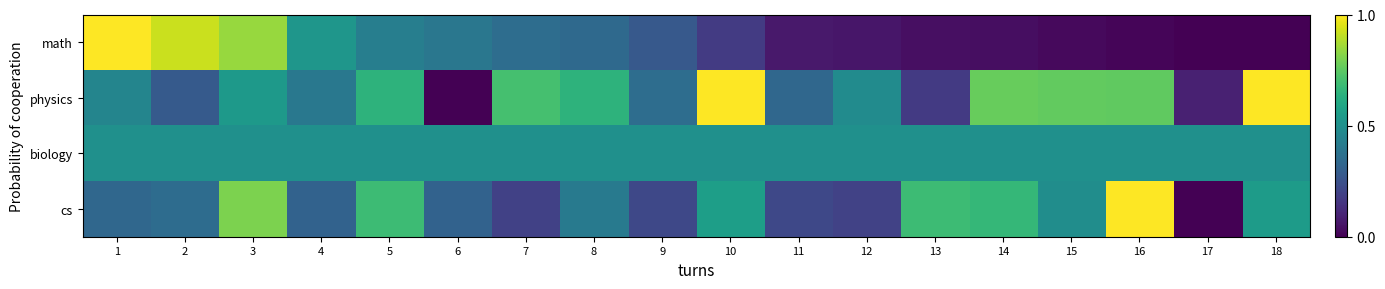

At which category does the chart reach its minimum across all series?

17